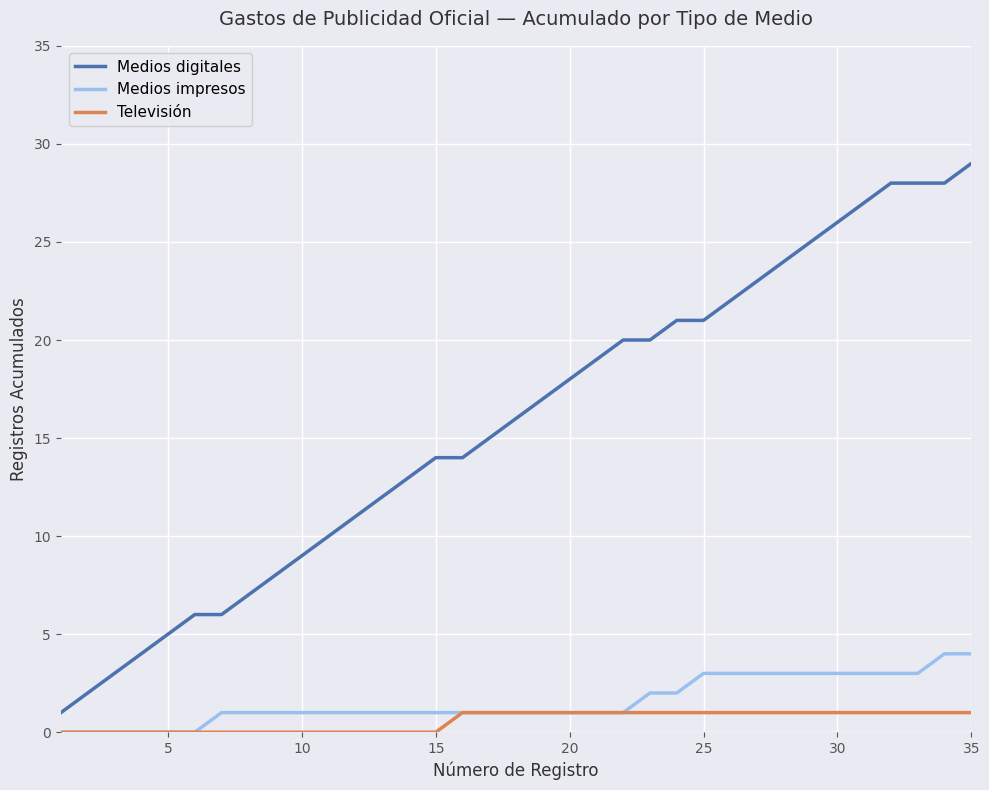

Rank the series by their maximum value, from highest to lowest.

Medios digitales, Medios impresos, Televisión